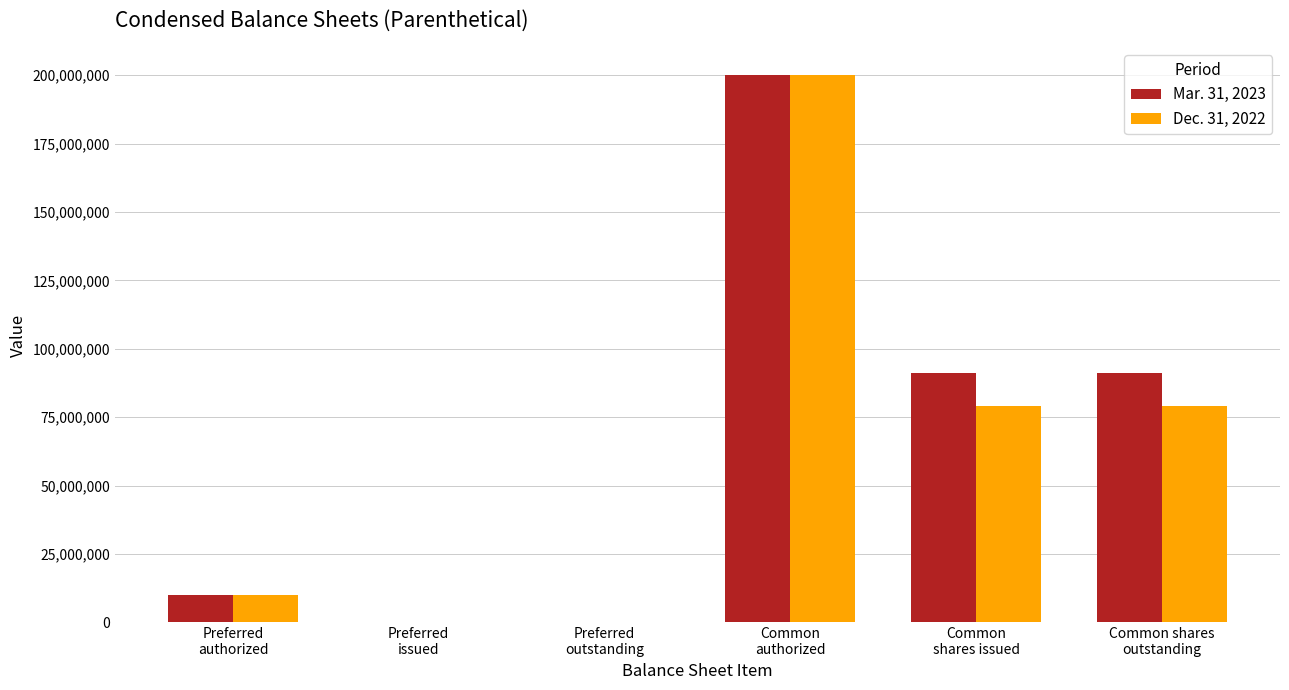

The value of Mar. 31, 2023 at Preferred
issued is -79485118. True or false?

False